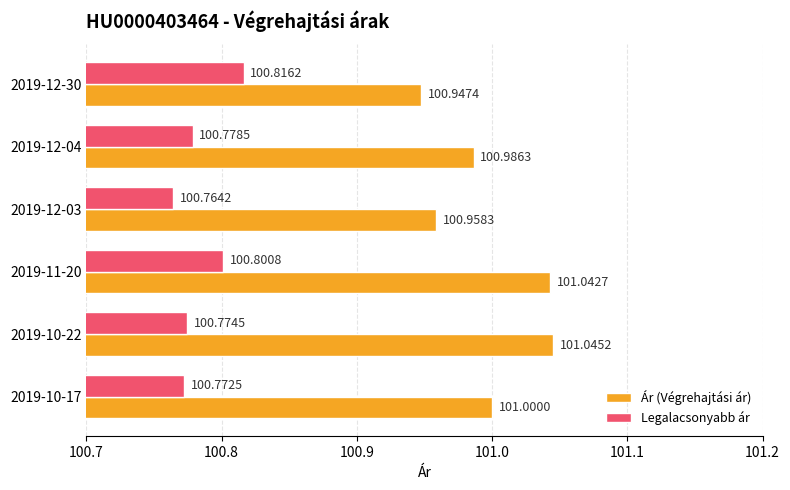

How many data points in Ár (Végrehajtási ár) are less than 101?

3